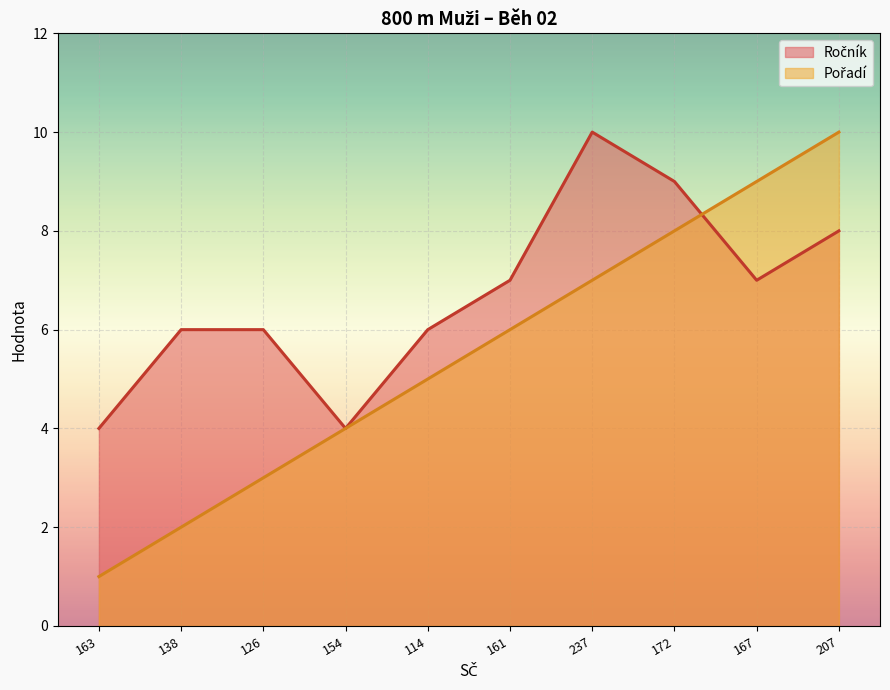

What is the sum of the Pořadí values at 172 and 126?

11